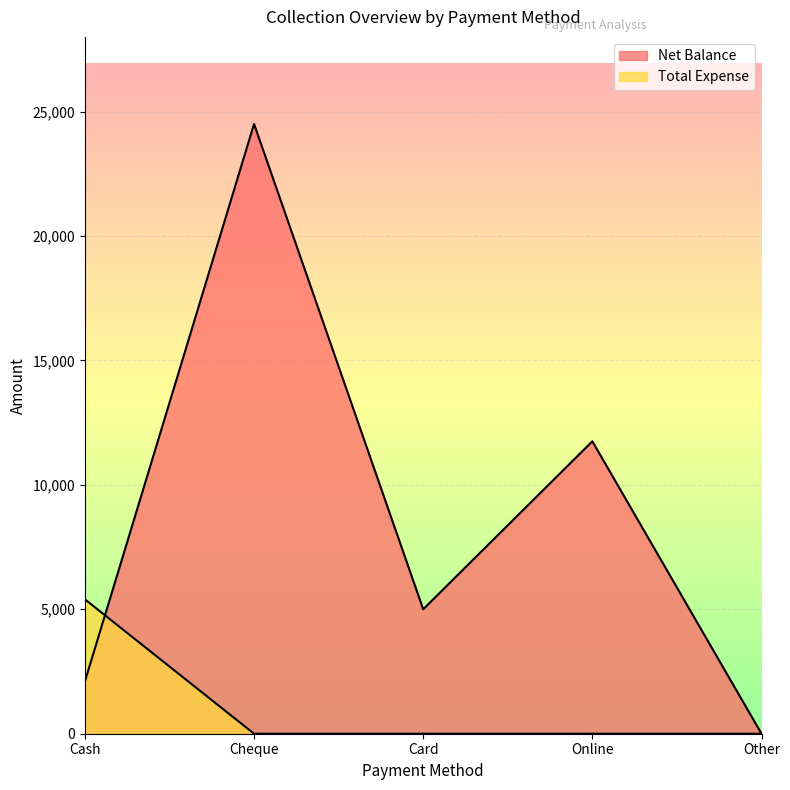

True or false: Net Balance has a value of 1073 at Cash.

False